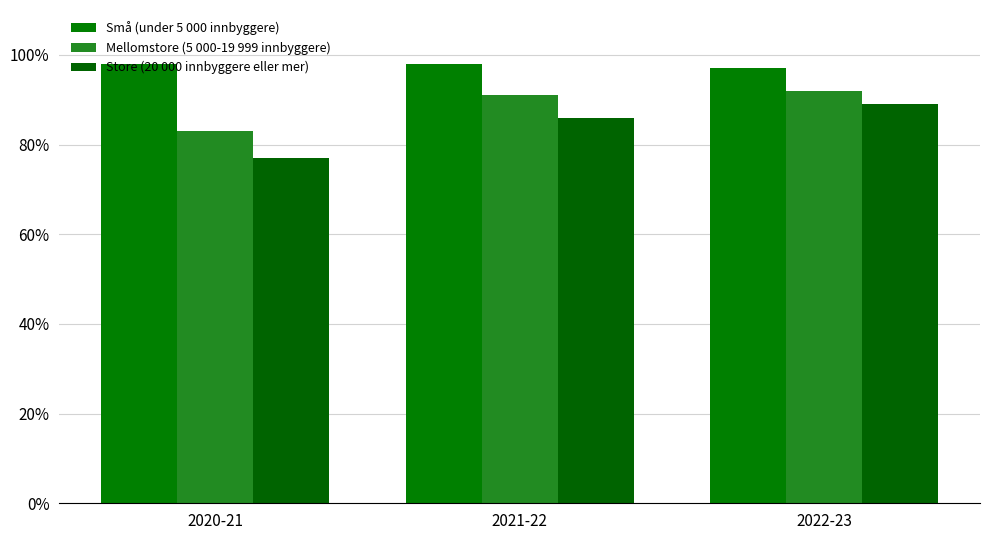

How many bars are there in total?

9